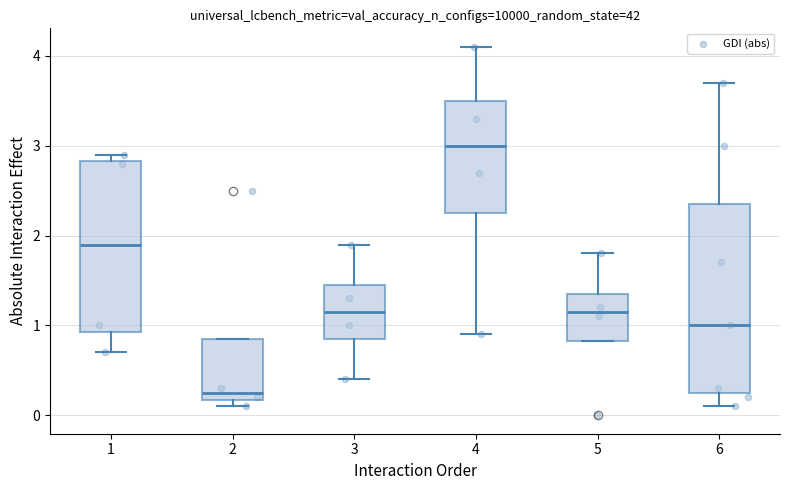

Comparing the boxes themselves (not the whiskers), which one is the tallest?

6